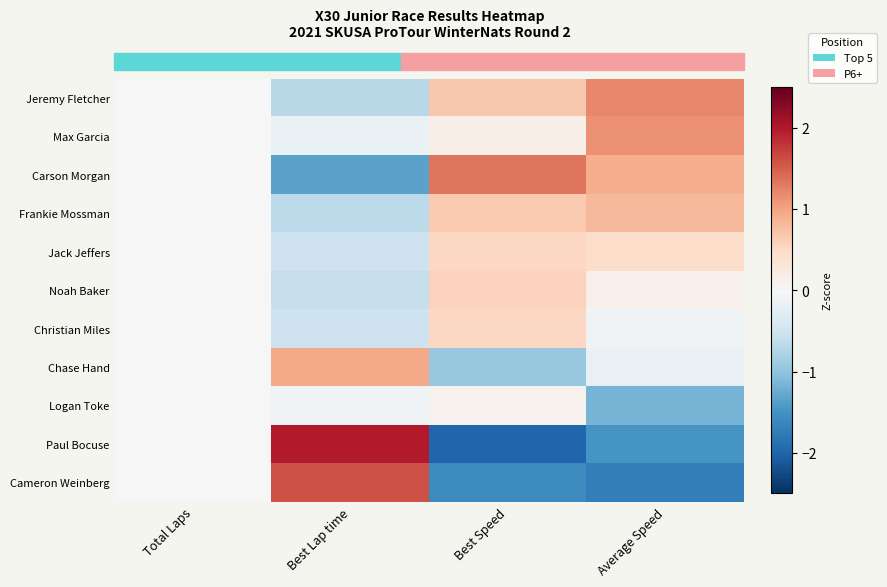

How many data points does each series have?

4